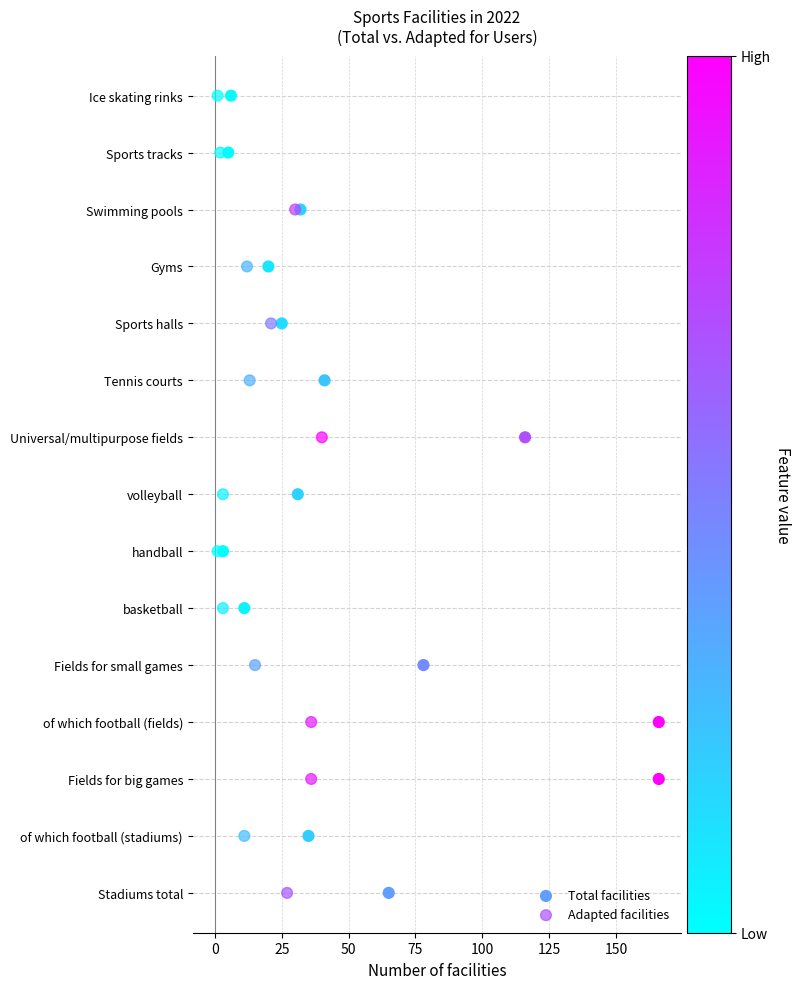

What are all the series names shown in the legend?

Total facilities, Adapted facilities